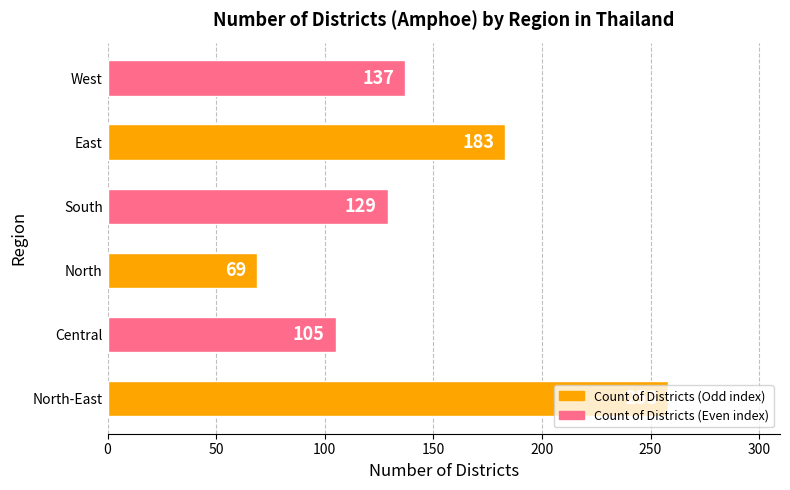

How many categories are shown in the chart?

6